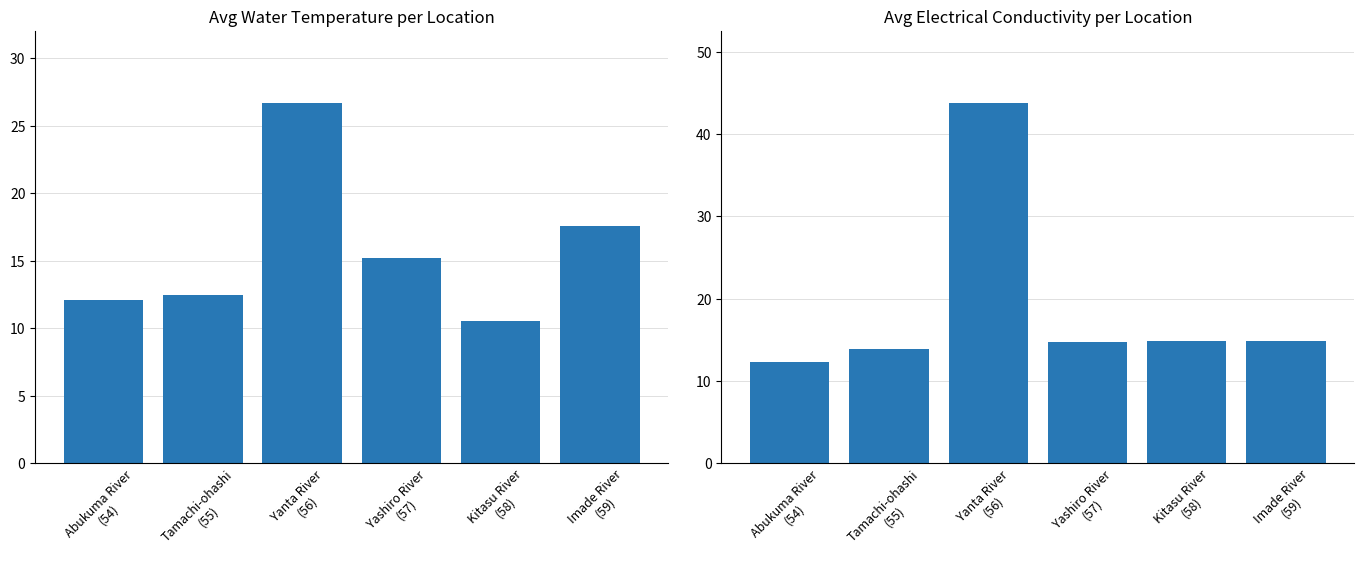

Is it true that Avg Water Temperature (℃) equals 4.6 at Abukuma River
(54)?

False